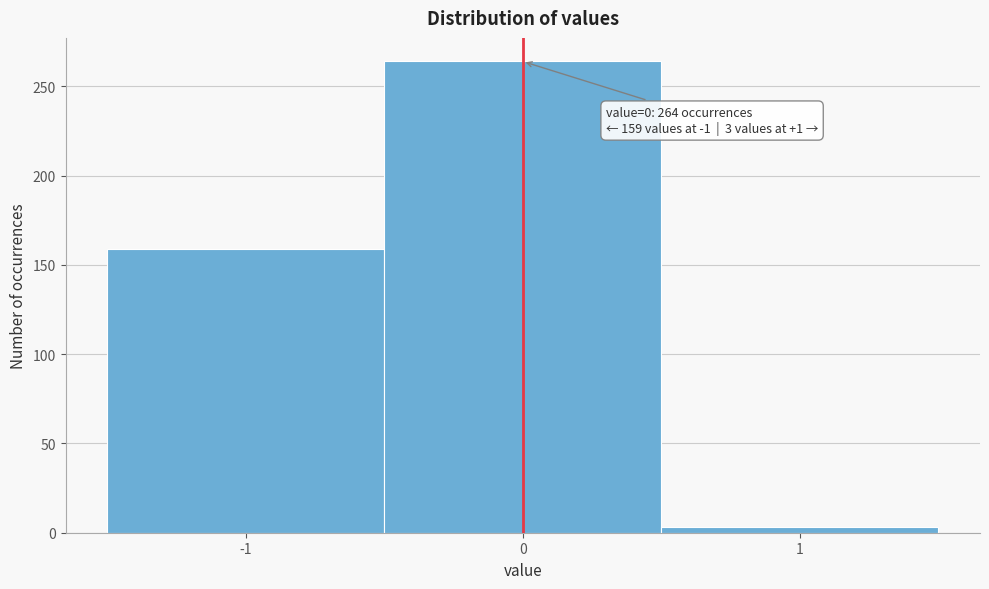

Over which range of the x-axis is the bar tallest?

-0.5 to 0.5